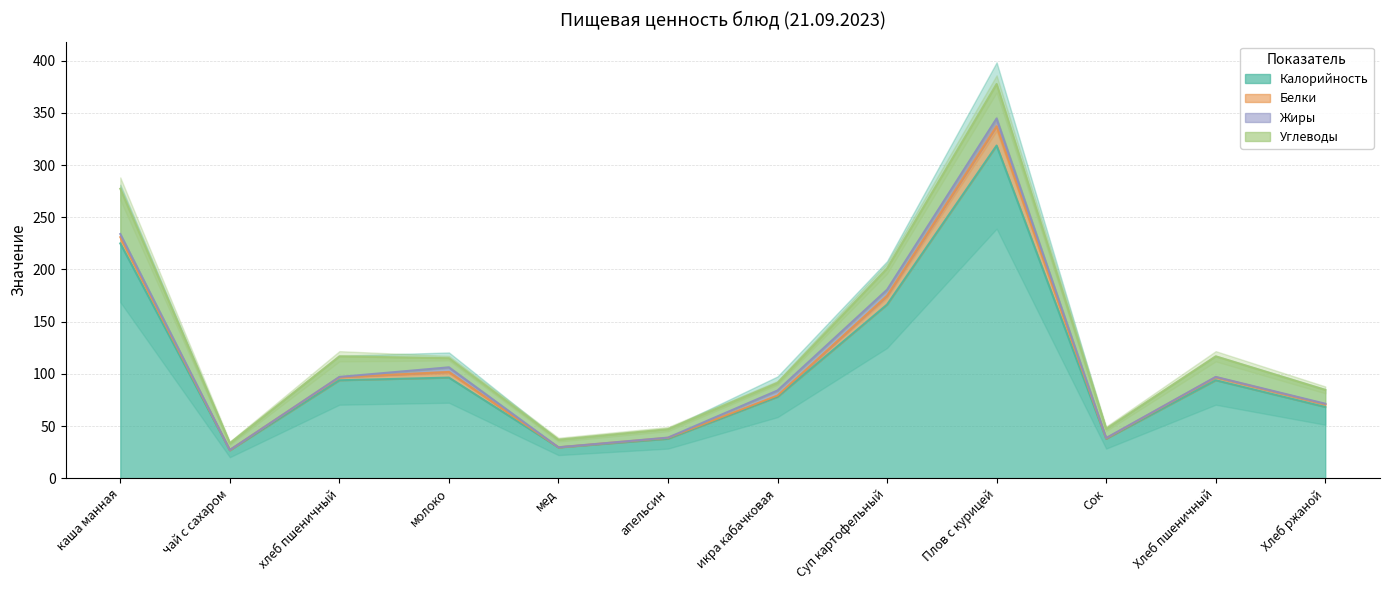

At which label does Калорийность reach its peak?

Плов с курицей